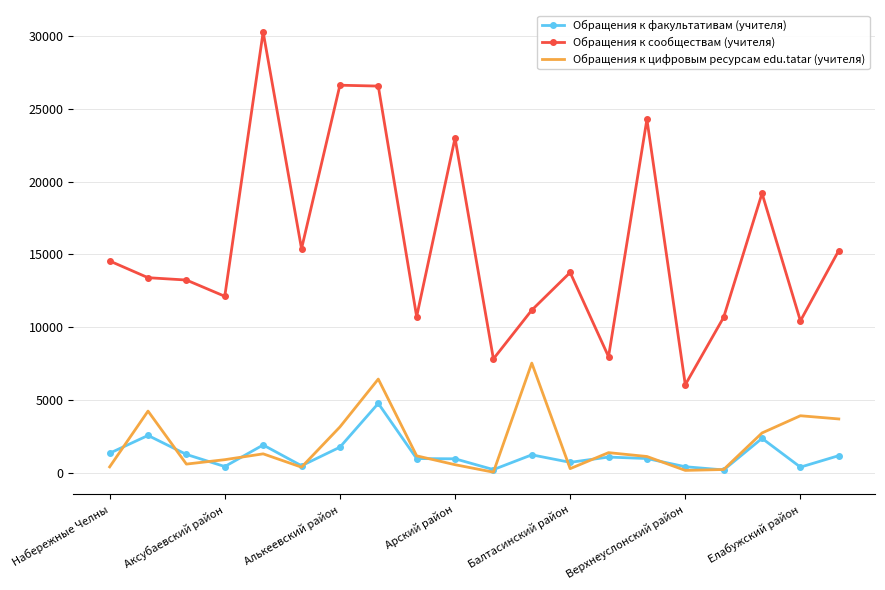

True or false: Обращения к сообществам (учителя) and Обращения к цифровым ресурсам edu.tatar (учителя) intersect in this chart.

False